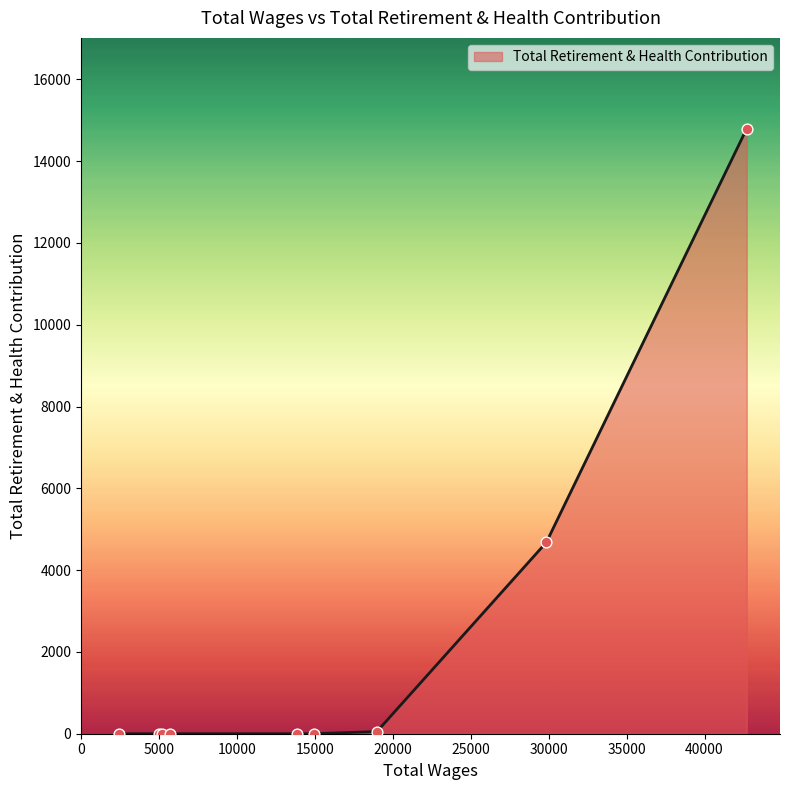

What is the difference between the maximum and minimum values?

14795